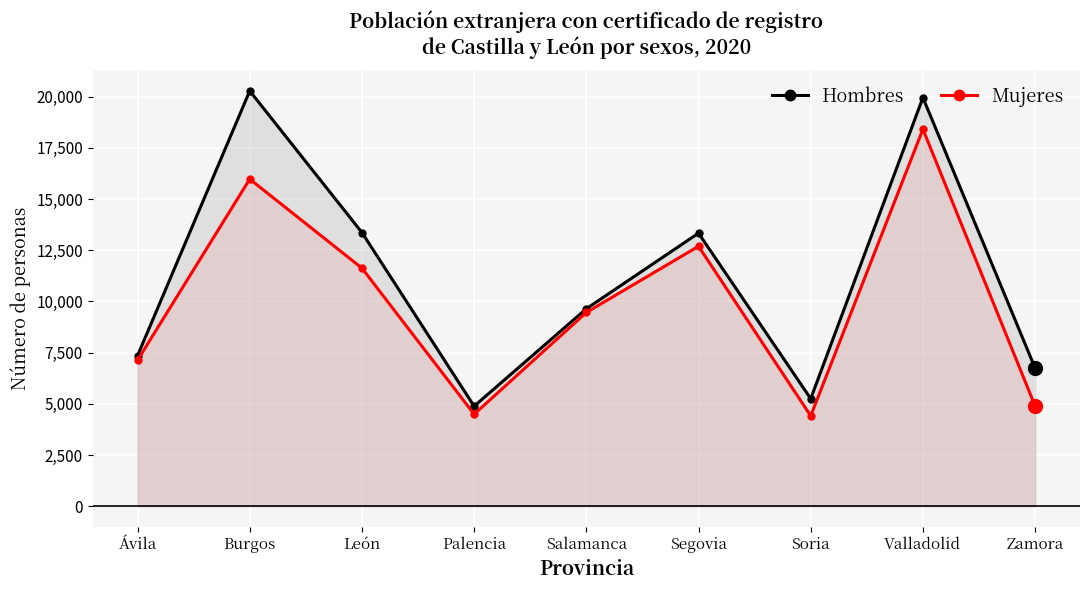

Is it true that Mujeres equals 7249 at León?

False